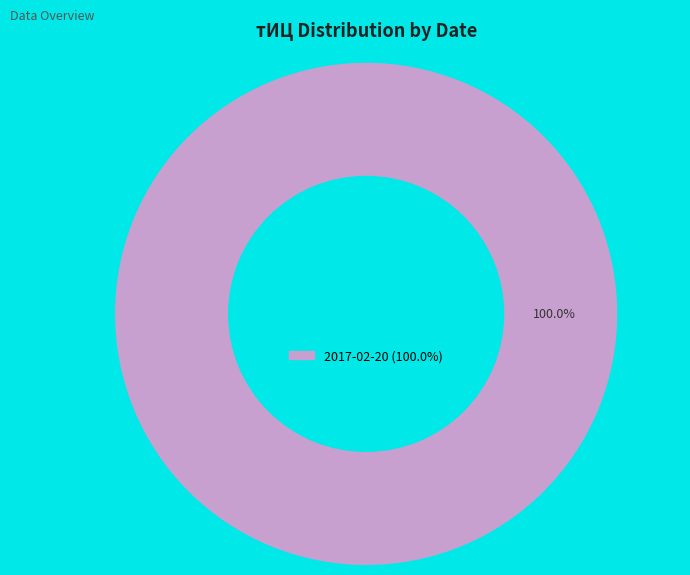

Is there a majority slice in this chart?

Yes